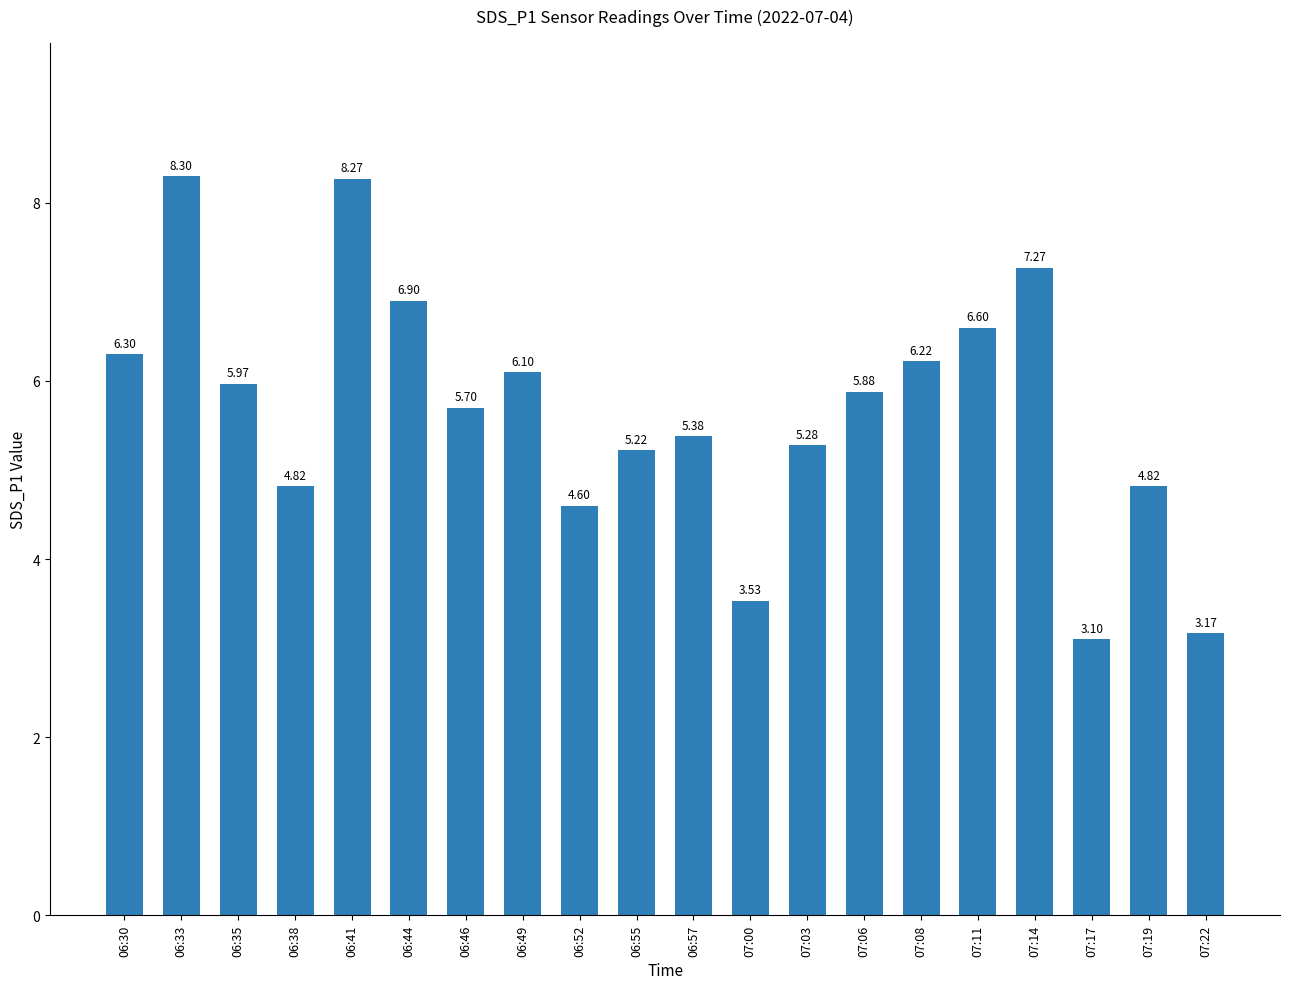

What value does the data have at 06:52?

4.6